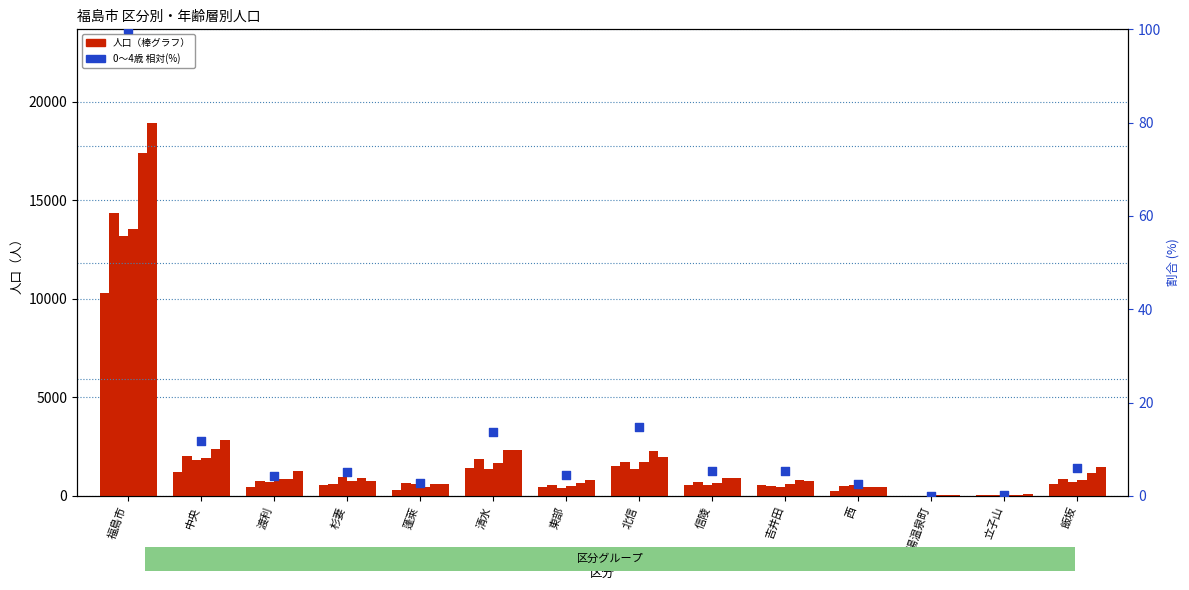

What is the total value across all series at 信陵?

4288